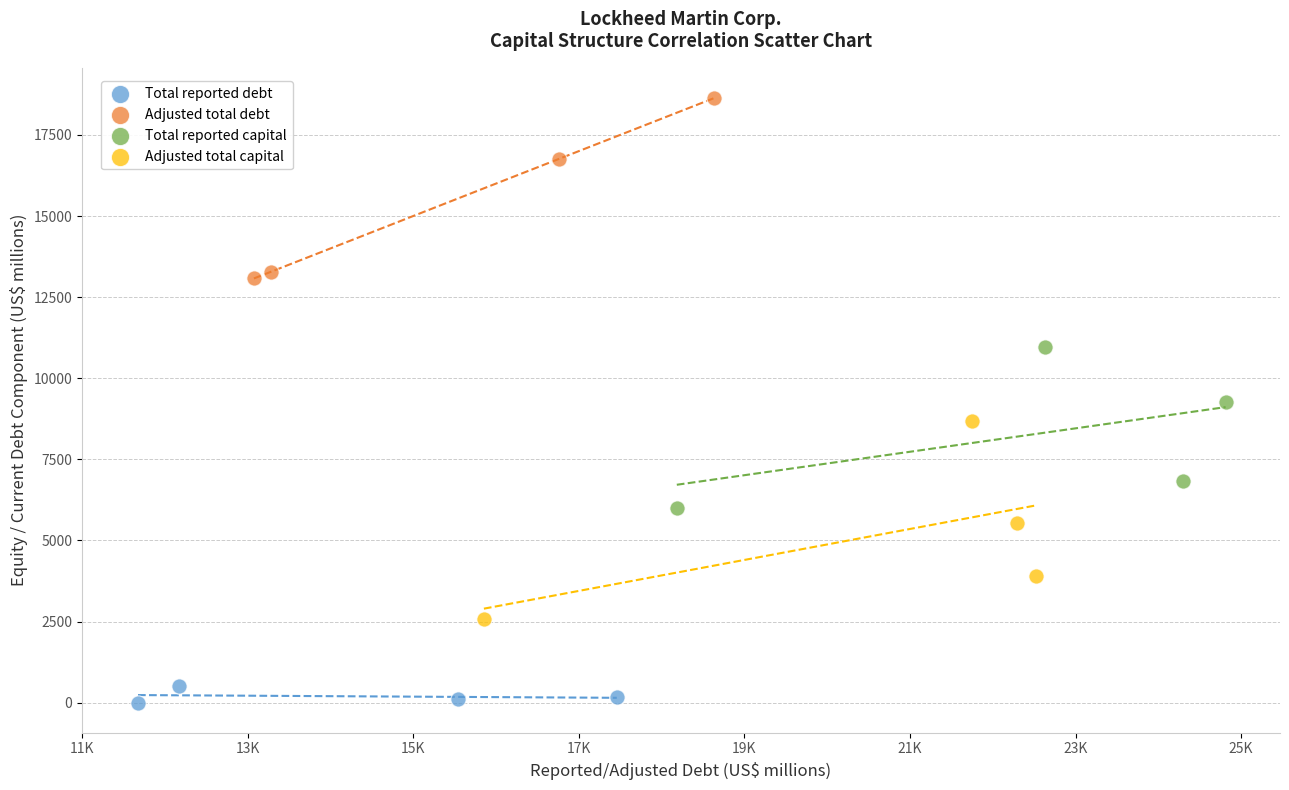

Which series contains the lowest Y value?

Total reported debt